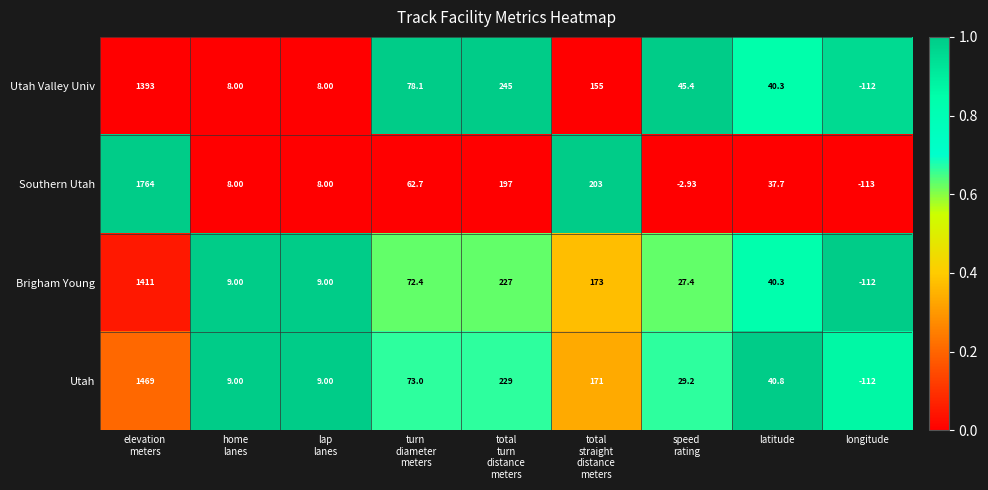

List the series in order of their peak value, highest first.

Southern Utah, Utah, Brigham Young, Utah Valley Univ